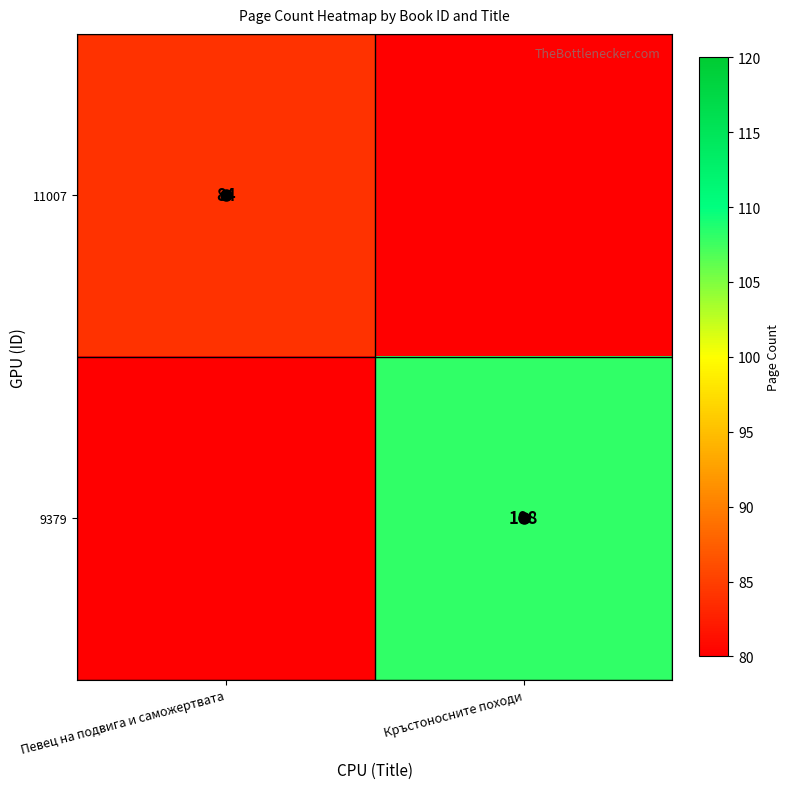

Is it true that 11007 equals 34 at Певец на подвига и саможертвата?

False